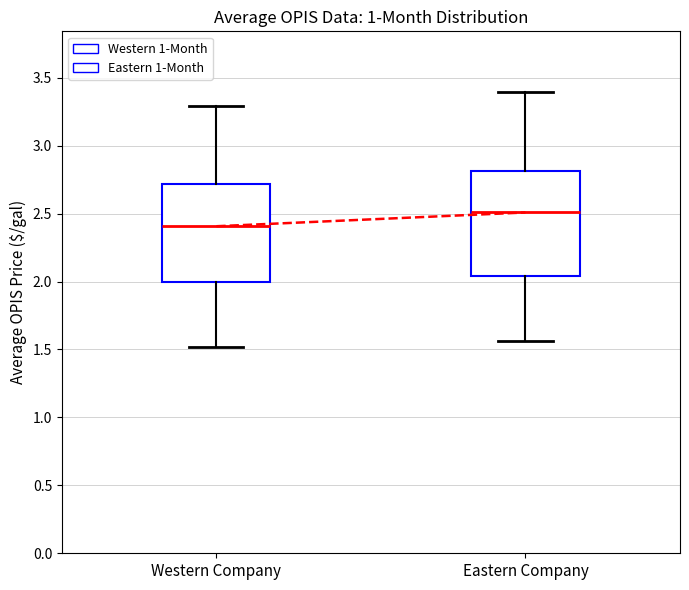

Where does the median line of the box for Eastern Company sit on the y-axis? The values are not printed on the chart, so give them approximately, as read against the axis.

2.50